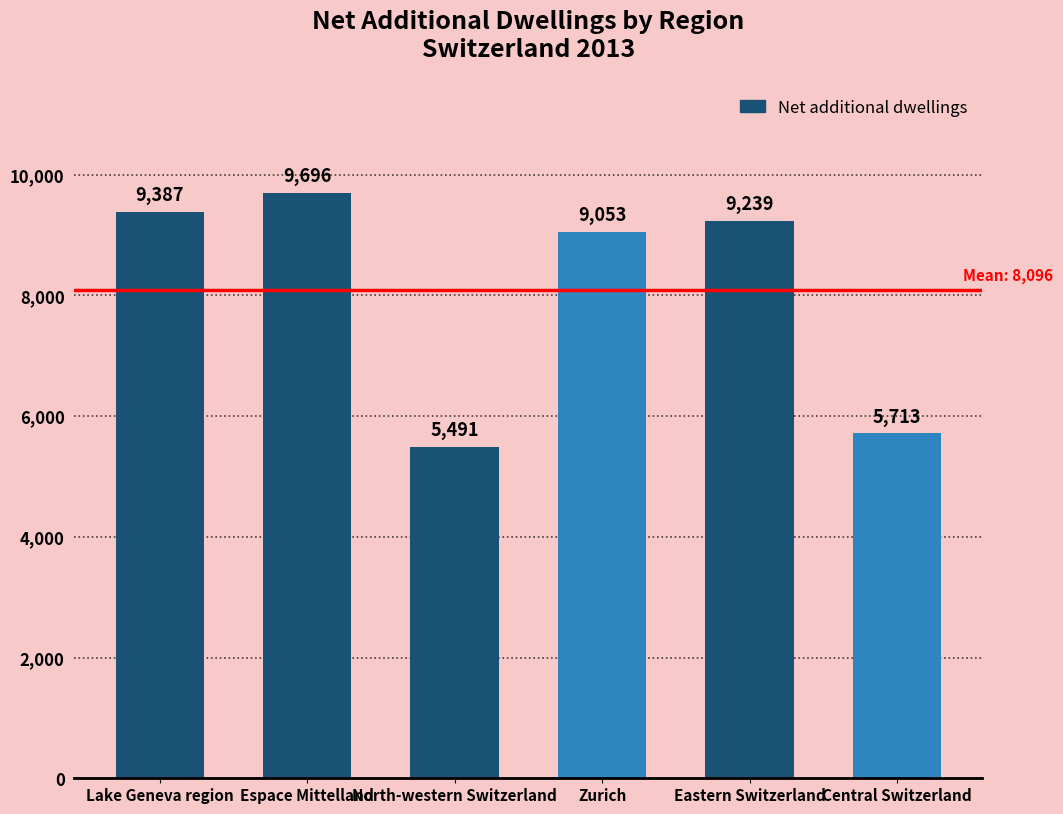

The chart shows a value of 3633 at North-western Switzerland. True or false?

False